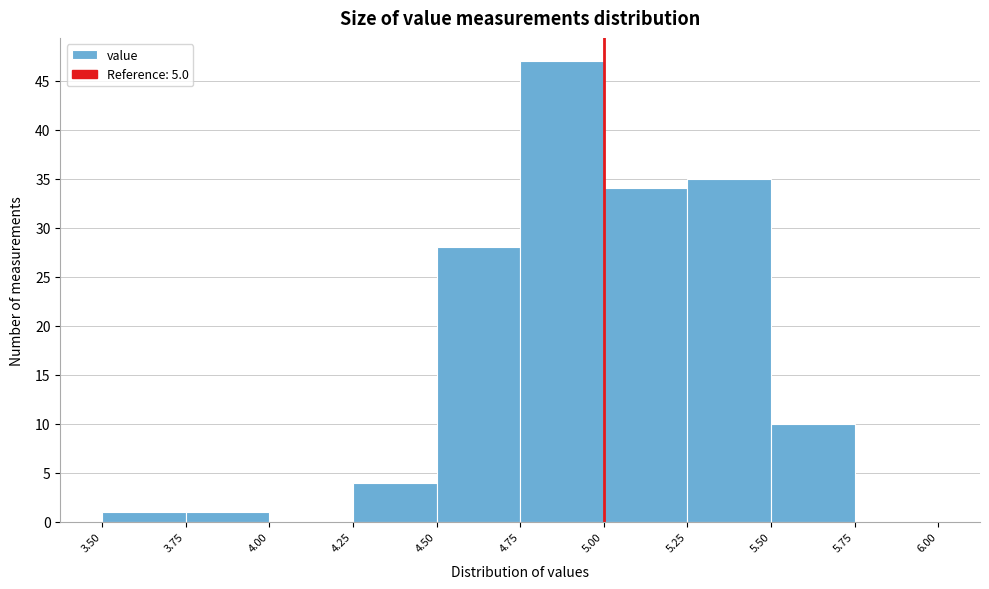

Over which range of the x-axis is the bar tallest?

4.75 to 5.00